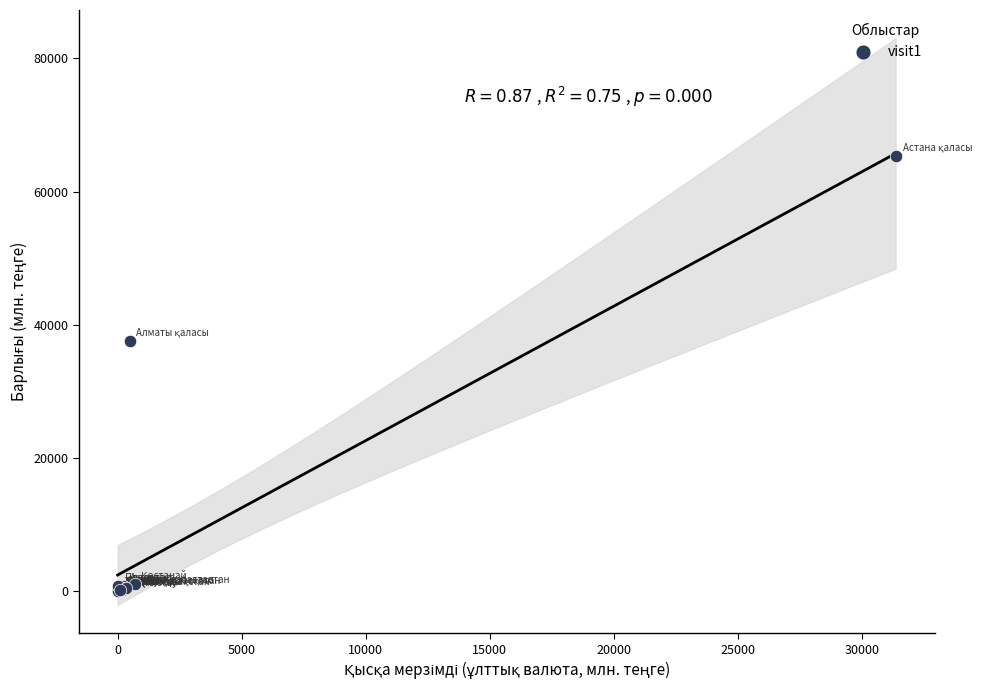

What Y value in the scatter plot is closest to 32701?

37505.7